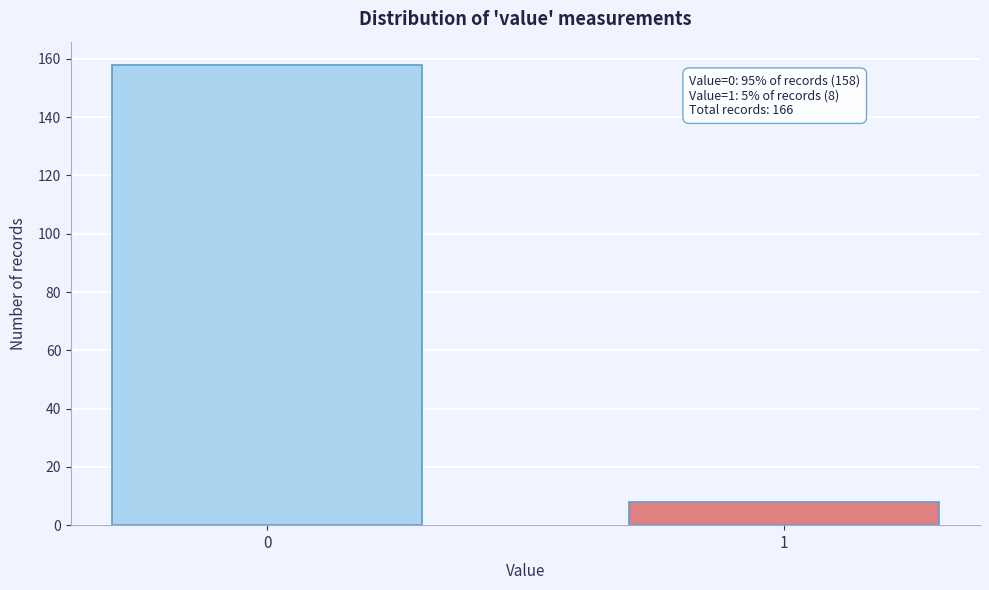

Reading left to right, list all the values displayed in this chart.

158	8